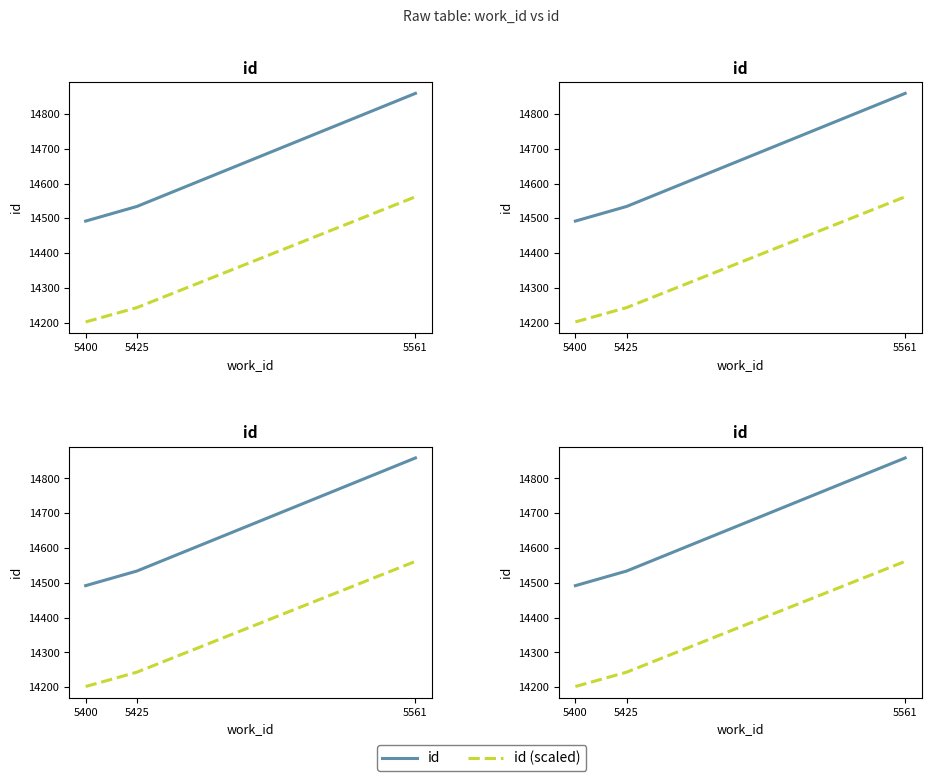

Is it true that id (scaled) equals 14561.8 at 5561?

True